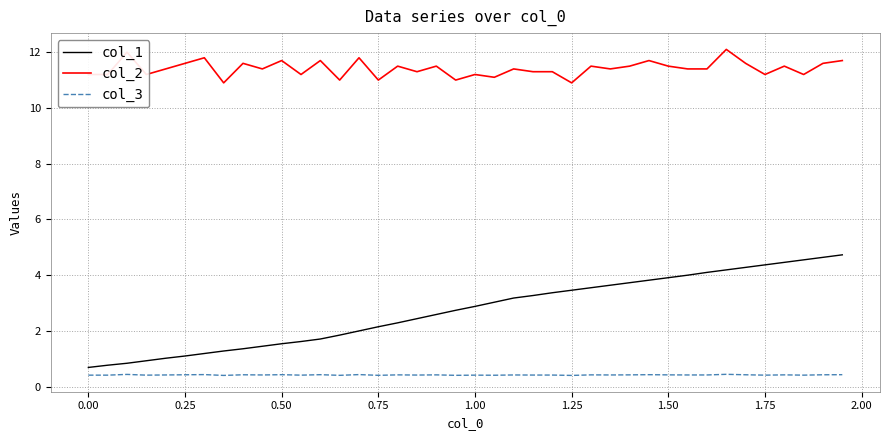

How many series are shown in this chart?

3